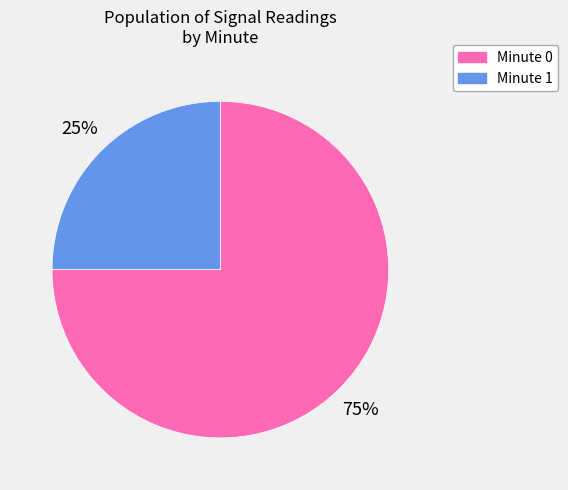

To the nearest percent, what is the difference between the largest and smallest slice percentages?

50%